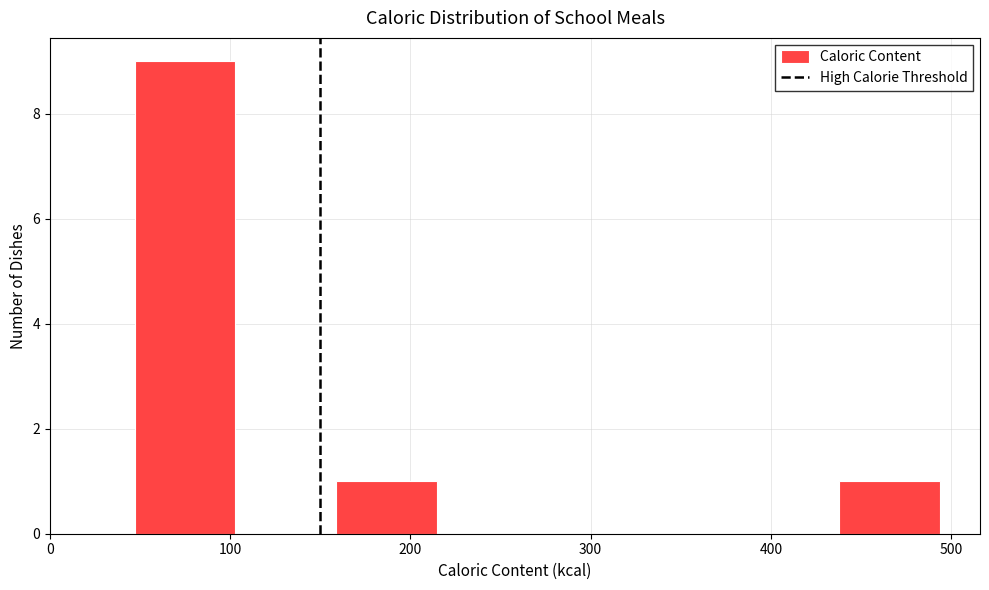

Over which range of the x-axis is the bar tallest?

50 to 100